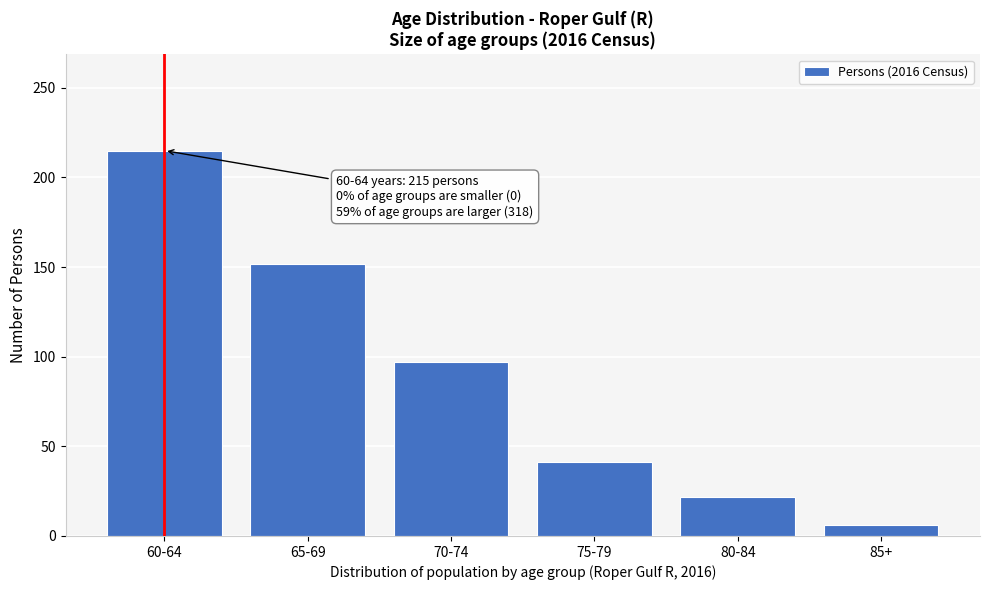

Reading left to right, list all the values displayed in this chart.

60-64=215	65-69=152	70-74=97	75-79=41	80-84=22	85+=6